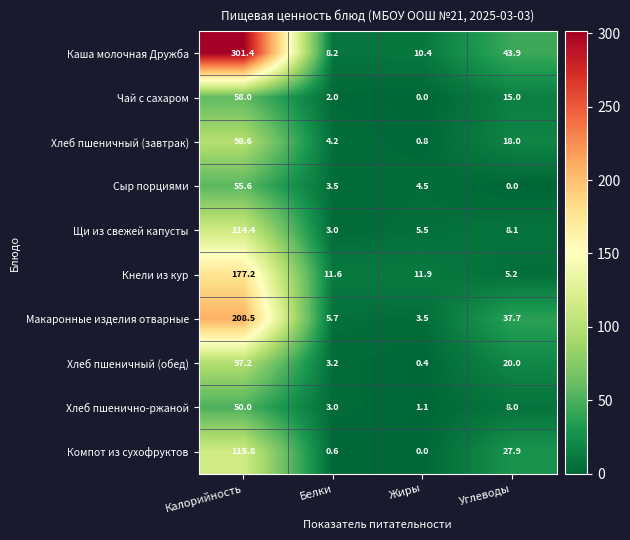

Rank the series at Углеводы from highest to lowest value.

Каша молочная Дружба, Макаронные изделия отварные, Компот из сухофруктов, Хлеб пшеничный (обед), Хлеб пшеничный (завтрак), Чай с сахаром, Щи из свежей капусты, Хлеб пшенично-ржаной, Кнели из кур, Сыр порциями